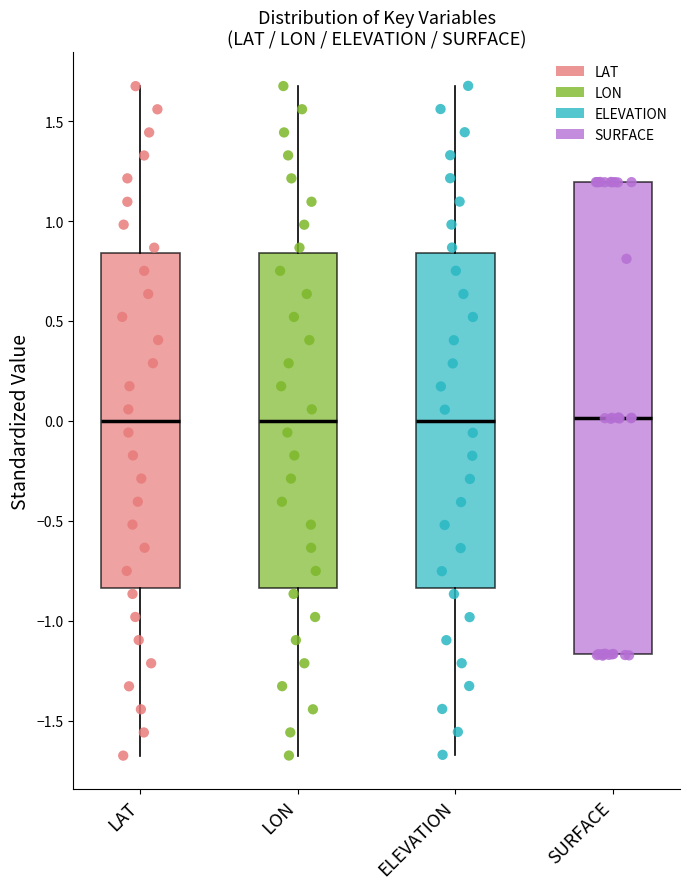

Reading left to right, read every box against the y-axis: the position of its median line, the range the box covers, and the ends of its whiskers. The values are not printed on the chart, so give them approximately, as read against the axis.

LAT: median 0.00, box -0.85 to 0.85, whiskers -1.70 to 1.70
LON: median 0.00, box -0.85 to 0.85, whiskers -1.70 to 1.70
ELEVATION: median 0.00, box -0.85 to 0.85, whiskers -1.65 to 1.70
SURFACE: median 0.00, box -1.15 to 1.20, whiskers -1.20 to 1.20